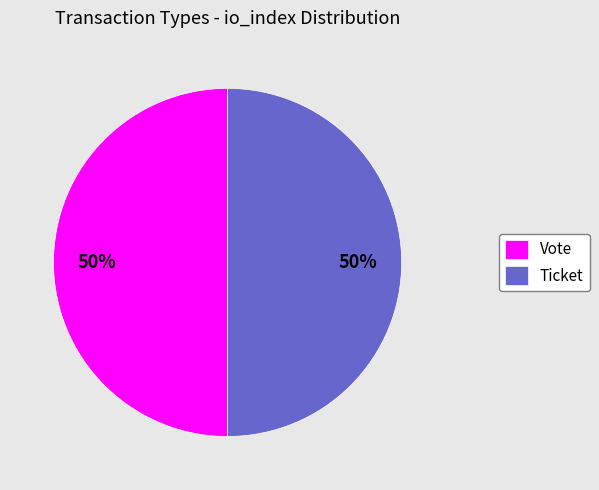

Approximately how many times larger is the value at Ticket compared to Vote?

1.0